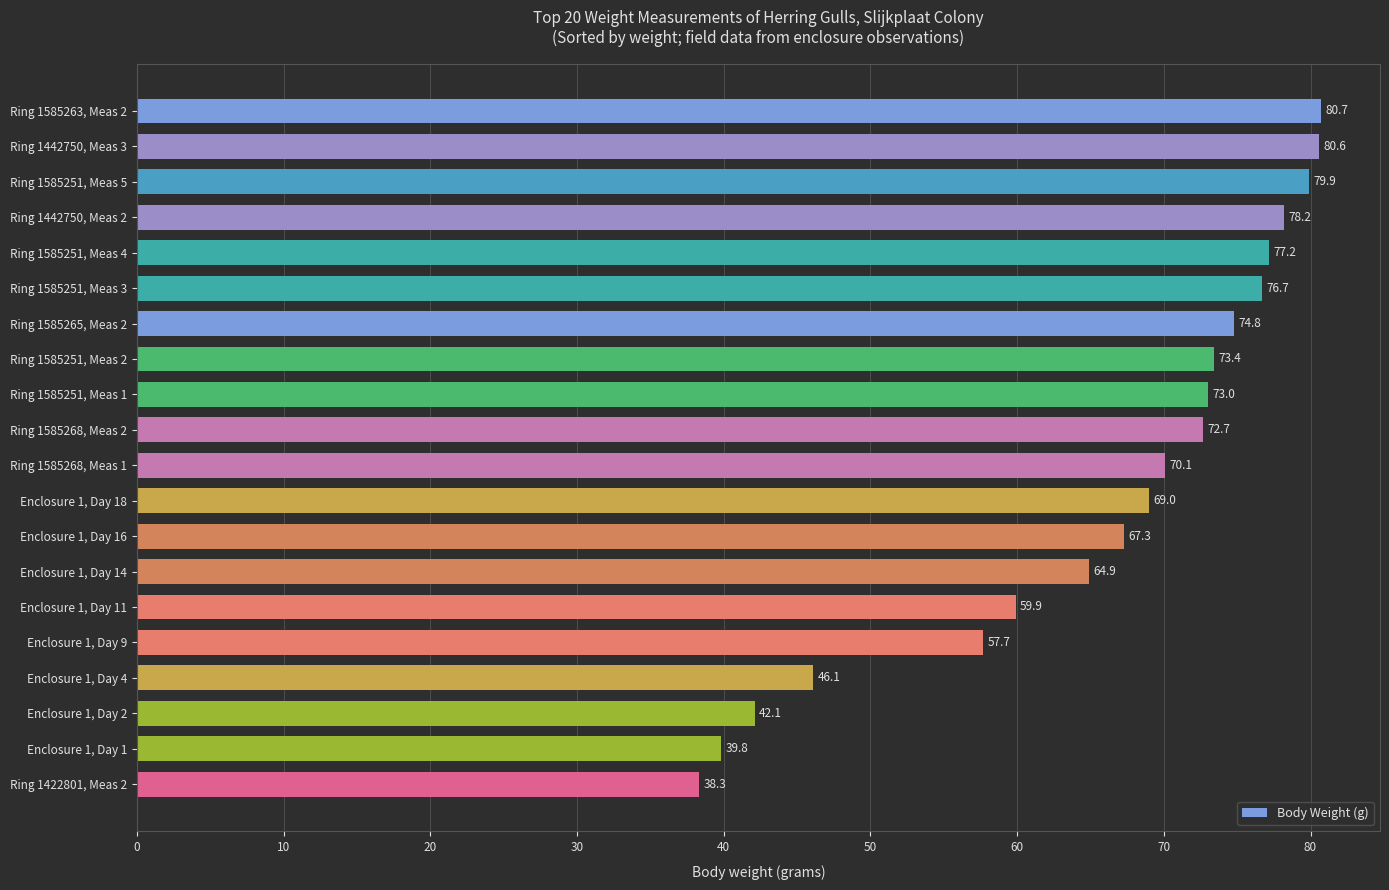

The value at Ring 1585268, Meas 1 is 94.9. True or false?

False